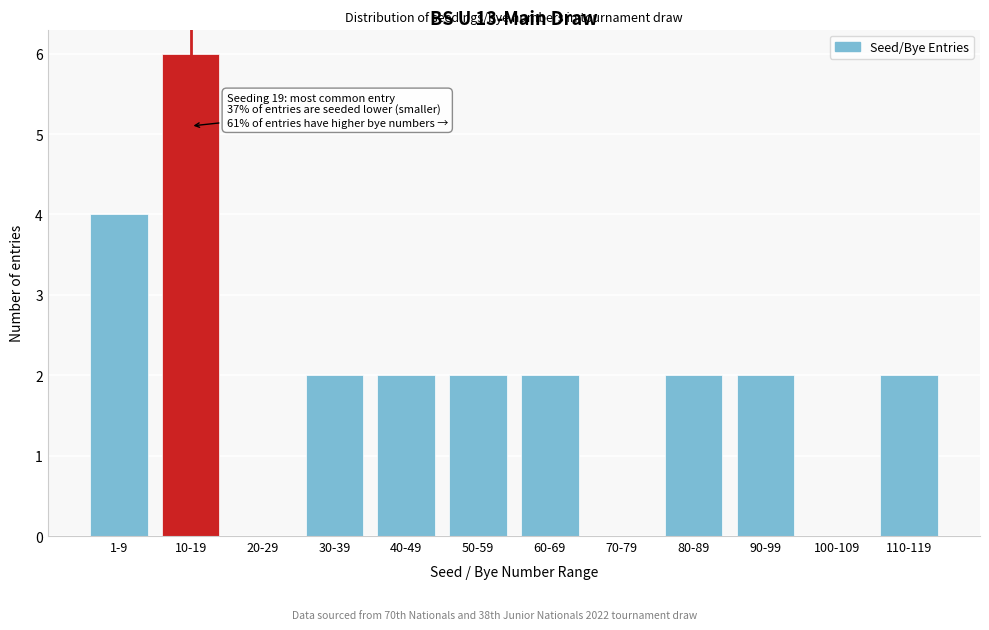

What is the sum of all values?

24